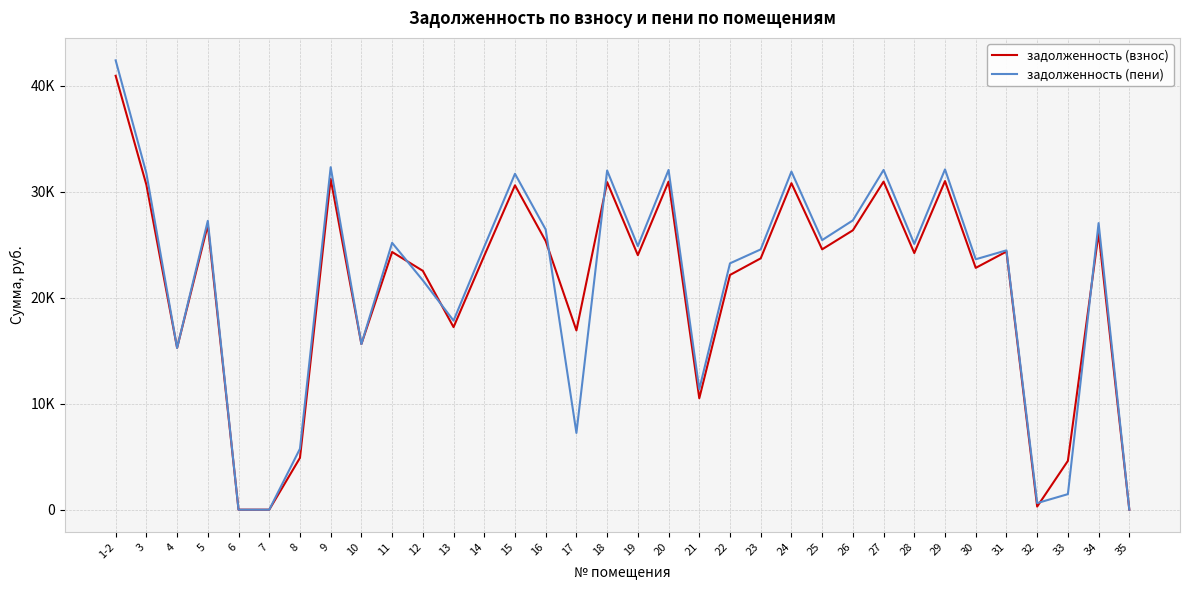

What are all the series names shown in the legend?

задолженность (взнос), задолженность (пени)